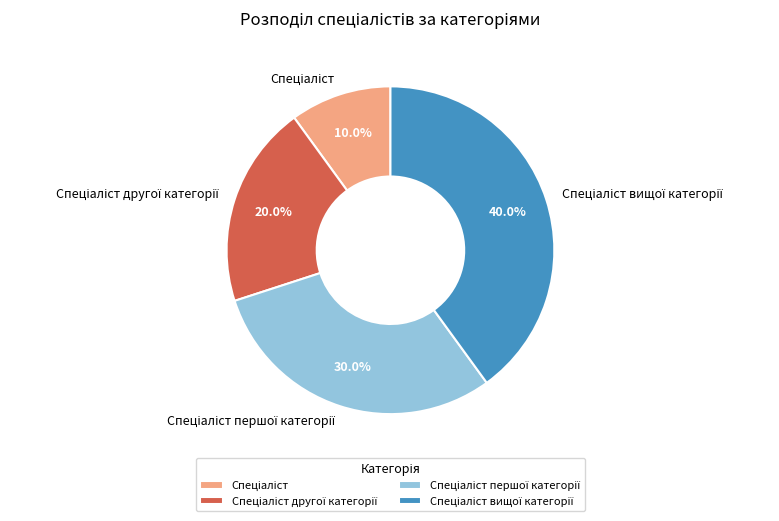

Is there any slice that represents more than half of the pie?

No